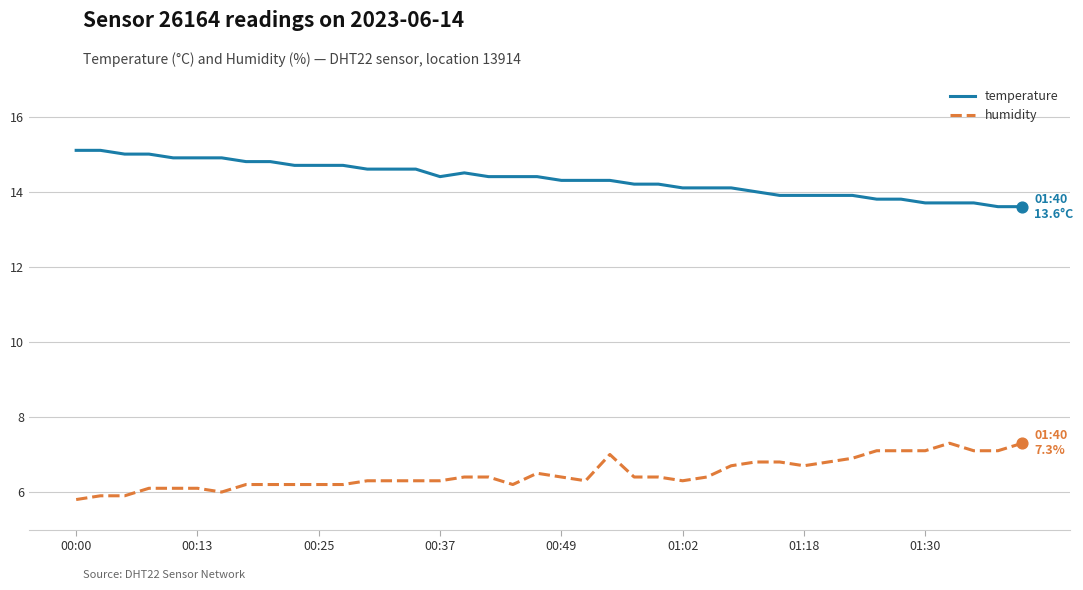

Which series has the largest total across all categories?

temperature